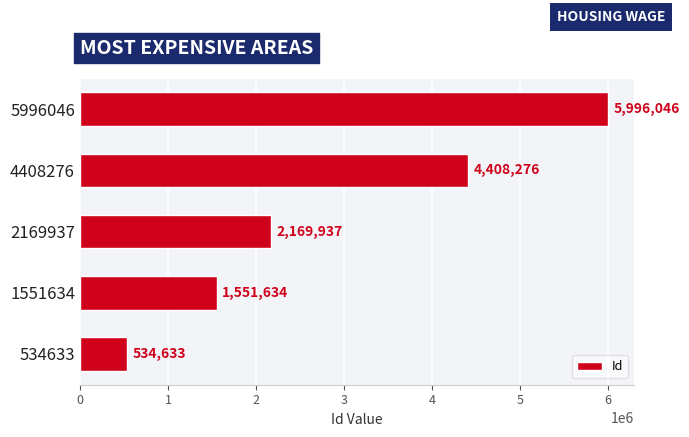

What is the greatest value displayed?

5996046